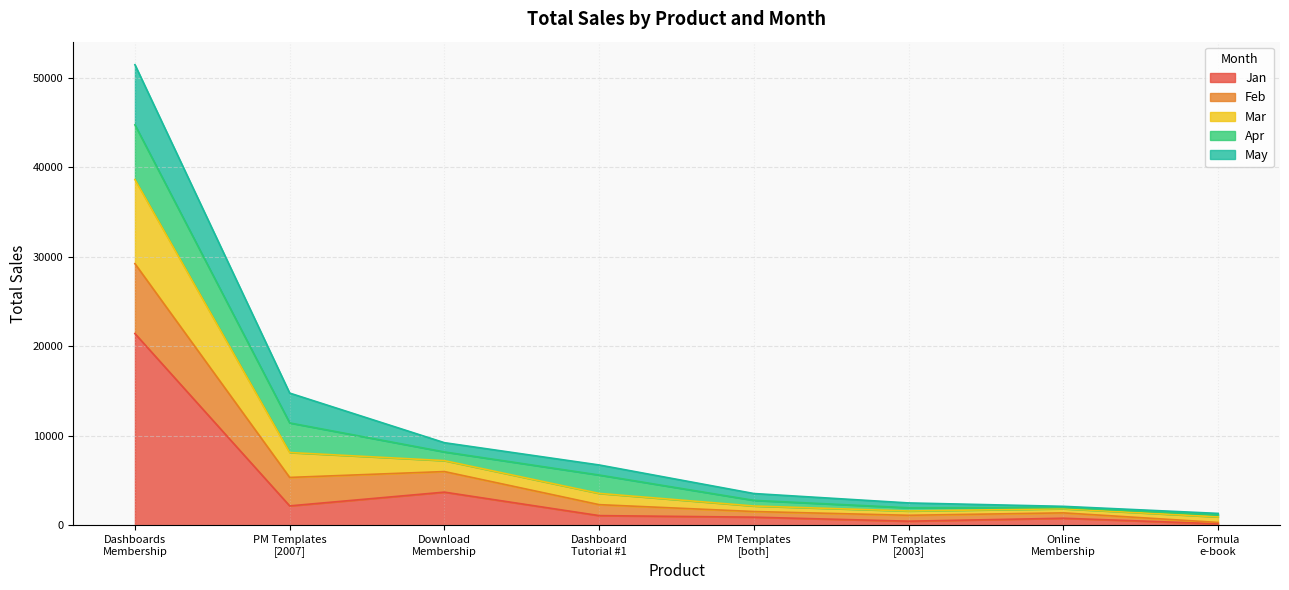

What is the maximum value for Jan?

21417